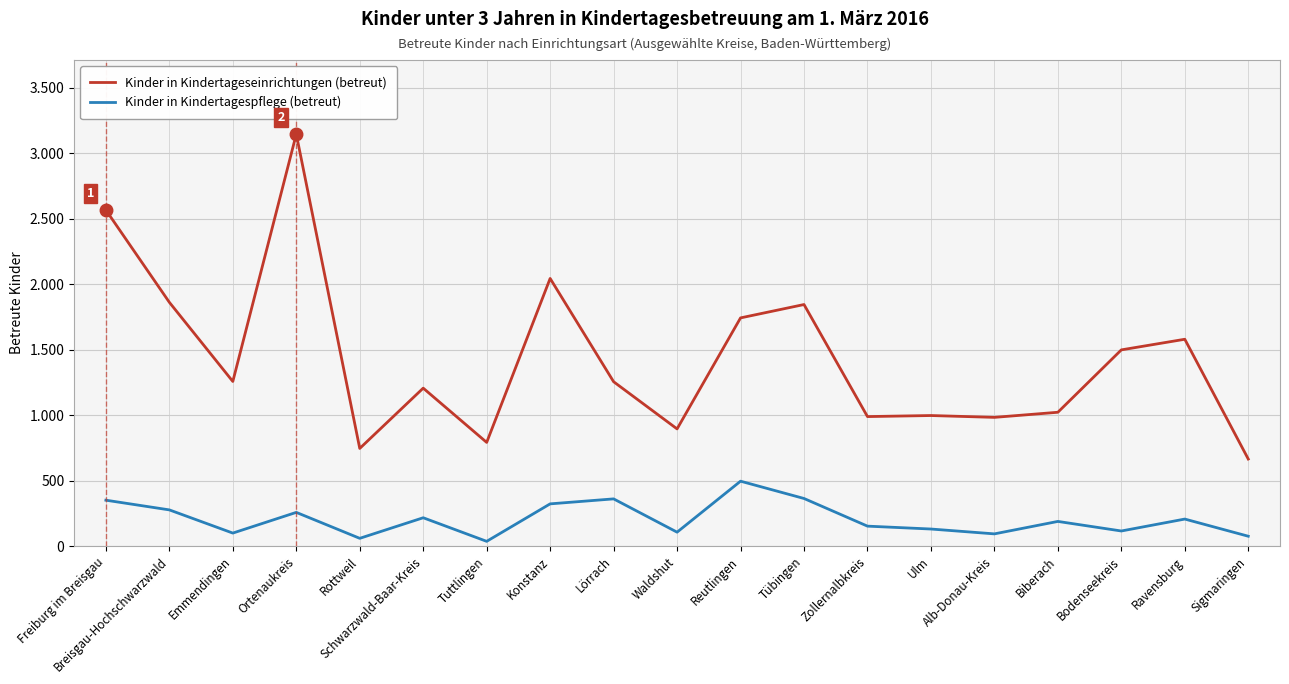

Reading left to right, extract all data points from this chart.

Kinder in Kindertageseinrichtungen (betreut): 2565	1861	1257	3144	746	1206	792	2043	1255	895	1742	1844	989	997	983	1022	1498	1579	665
Kinder in Kindertagespflege (betreut): 351	277	100	258	60	217	37	323	361	107	496	364	153	131	94	189	116	207	76